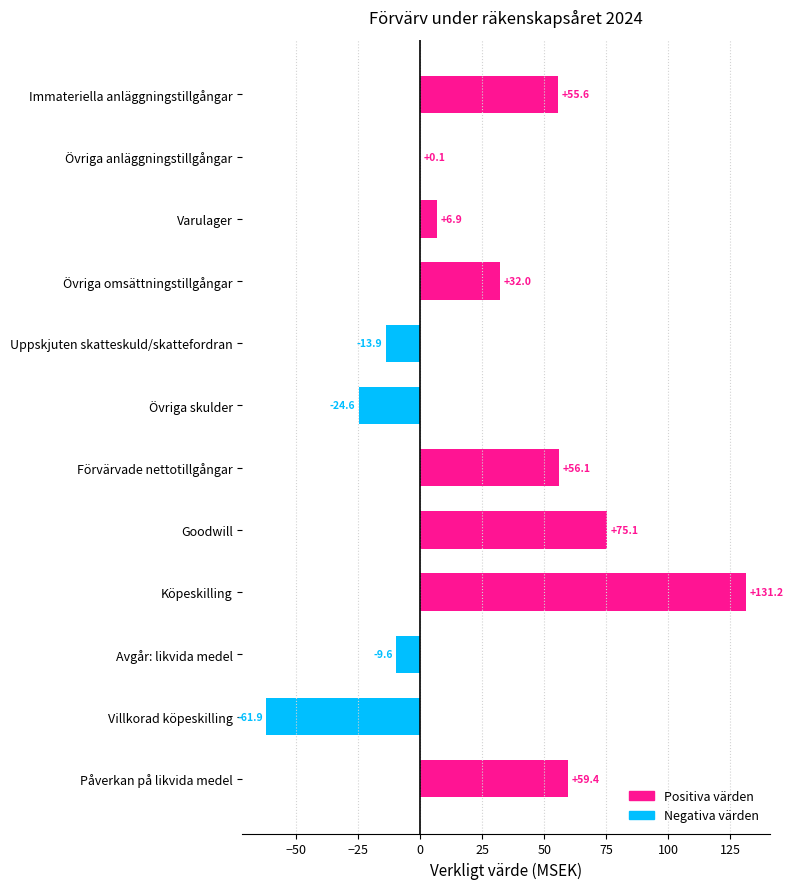

Where is the data nearest to the value 34?

Övriga omsättningstillgångar